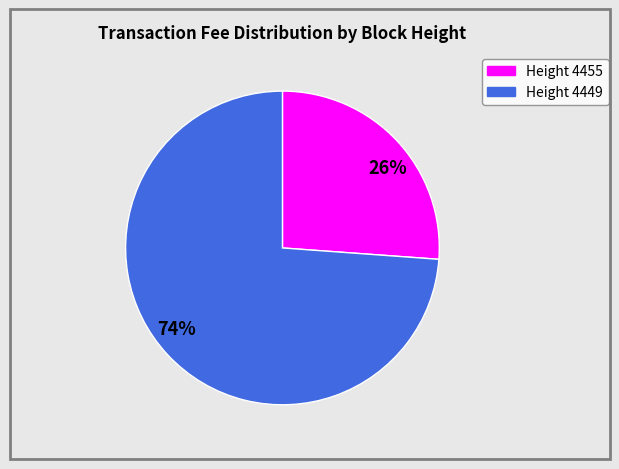

Which has a higher value, 74% or 26%?

74%